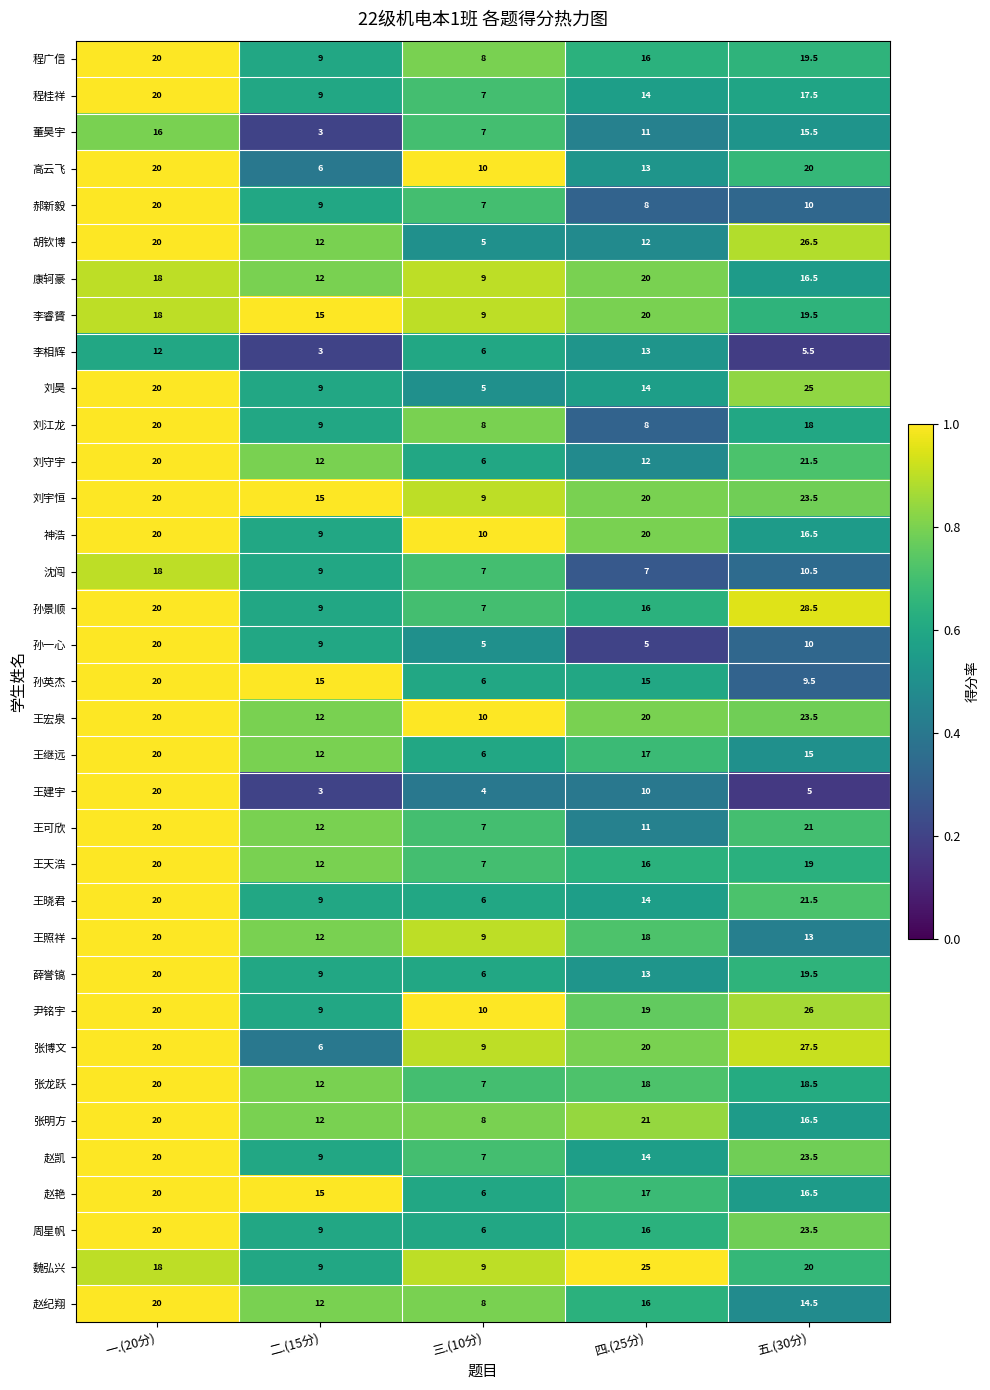

What is the total value across all series at 一.(20分)?

680.0